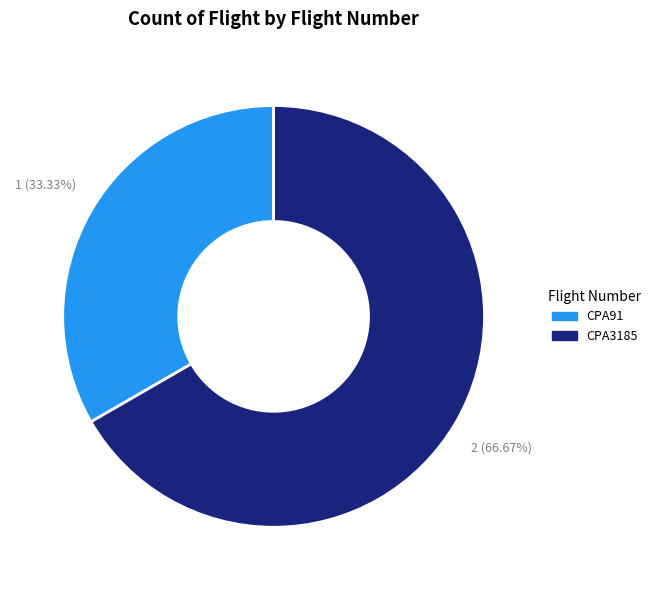

Which has a higher value, CPA3185 or CPA91?

CPA3185